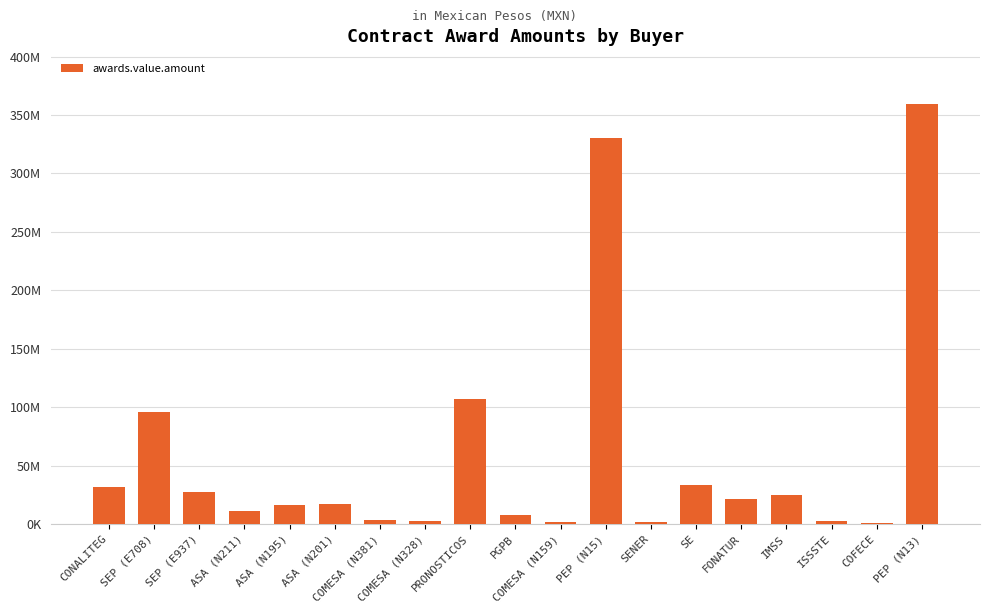

The chart shows a value of 5840541.3 at COMESA (N381). True or false?

False